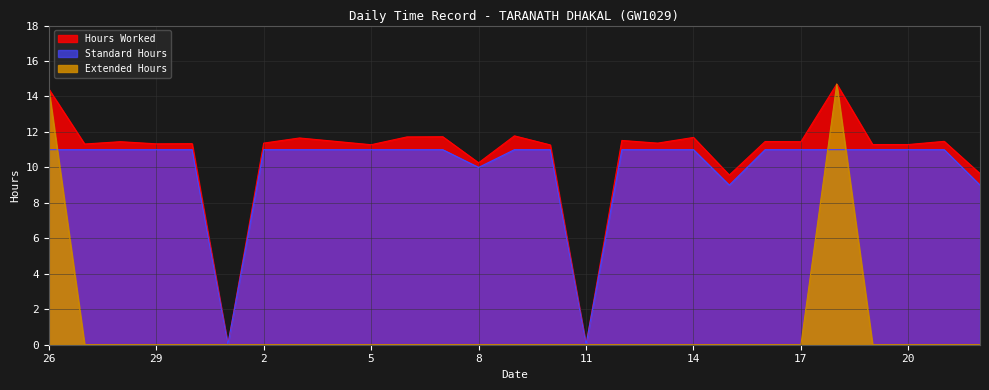

What is the difference between the maximum and second lowest values in the Standard Hours series?

11.0